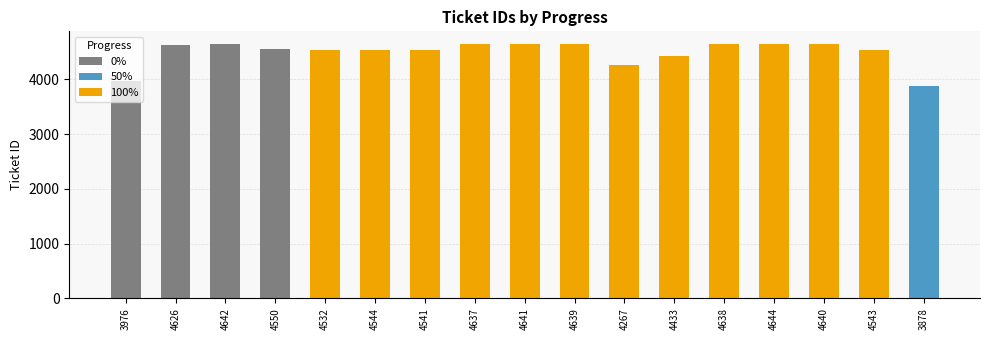

How many groups of bars are there?

17